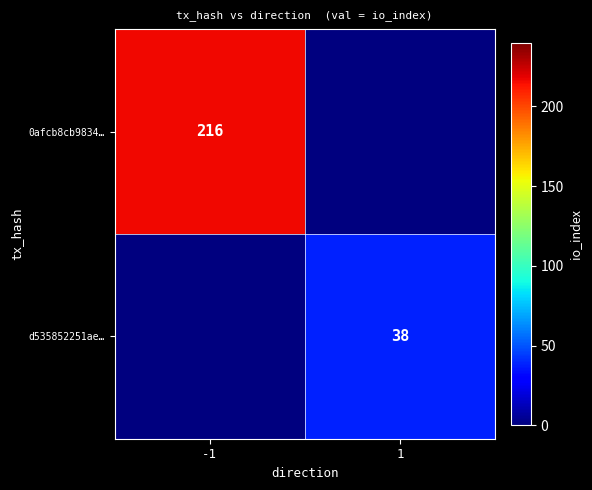

Is it true that d535852251ae… equals 38 at 1?

True